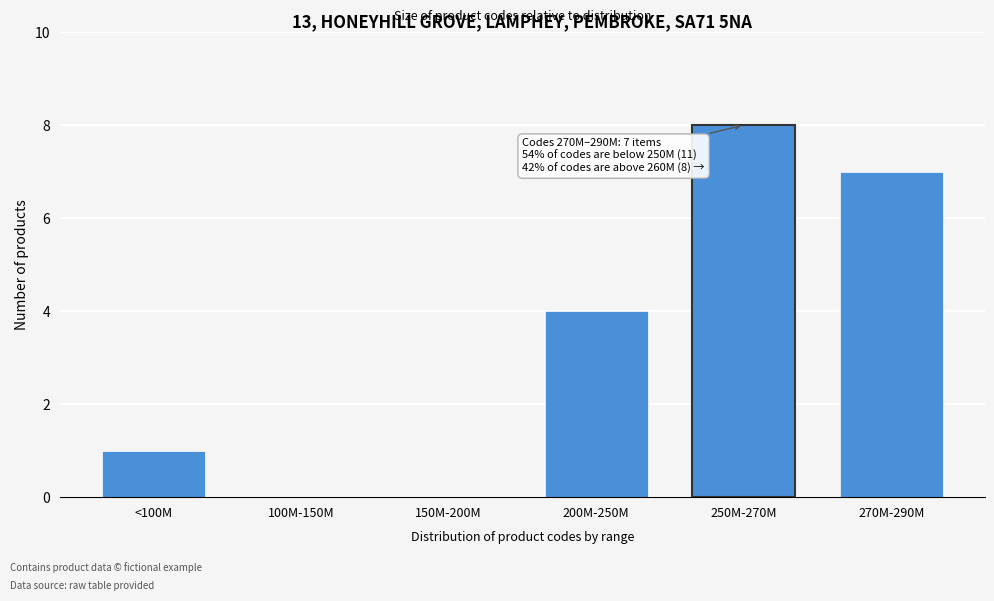

Reading left to right, extract all data points from this chart.

<100M=1	100M-150M=0	150M-200M=0	200M-250M=4	250M-270M=8	270M-290M=7